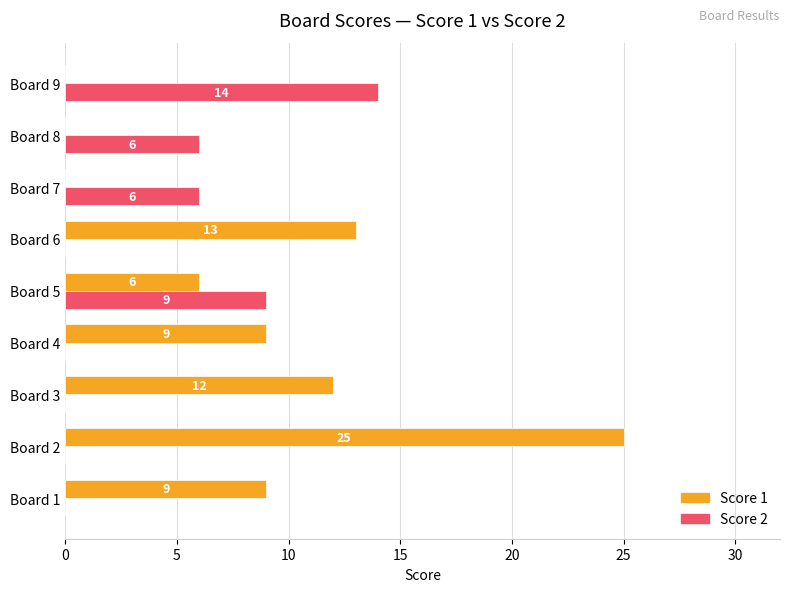

Which category has the highest value in the Score 1 series?

Board 2